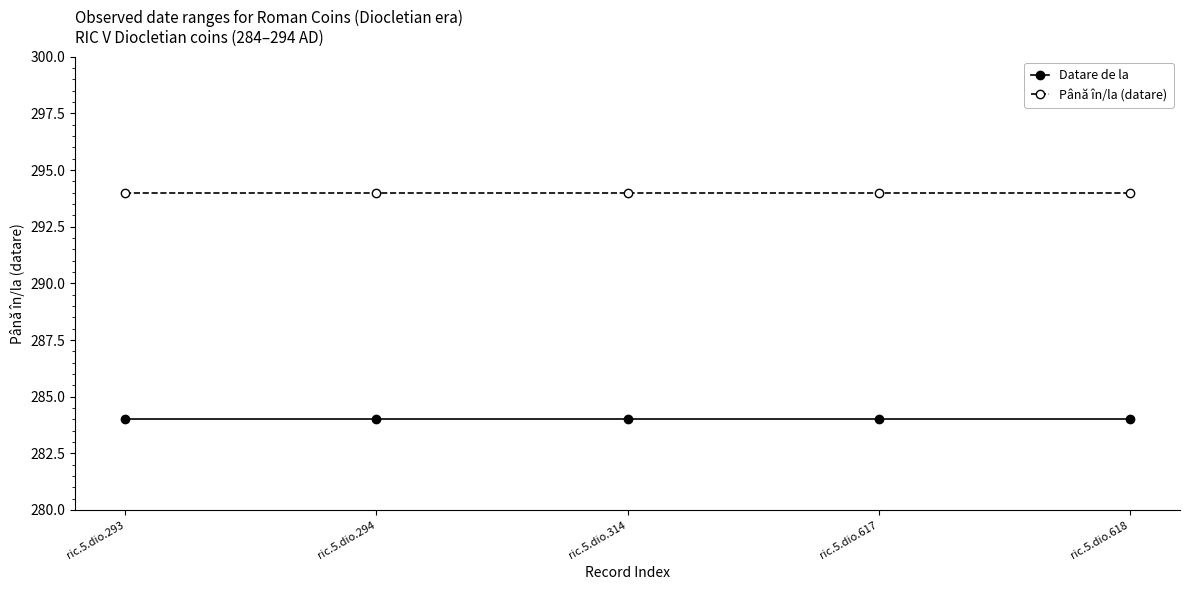

What is the spread (max minus min) of values at ric.5.dio.618?

10